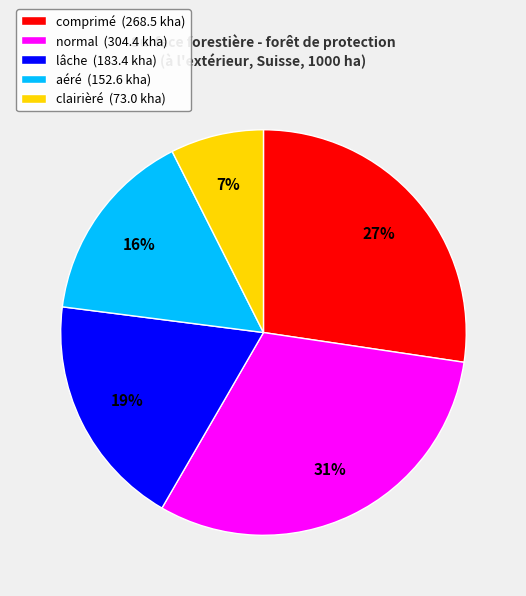

Rank the categories by value from lowest to highest.

clairièré, aéré, lâche, comprimé, normal